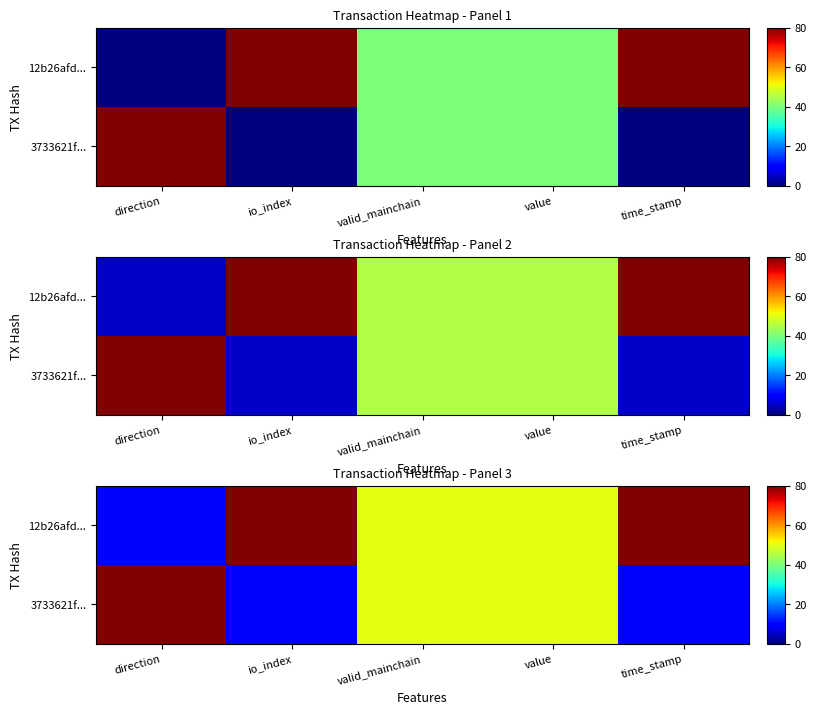

List the series in order of their overall mean, lowest first.

3733621f..., 12b26afd...